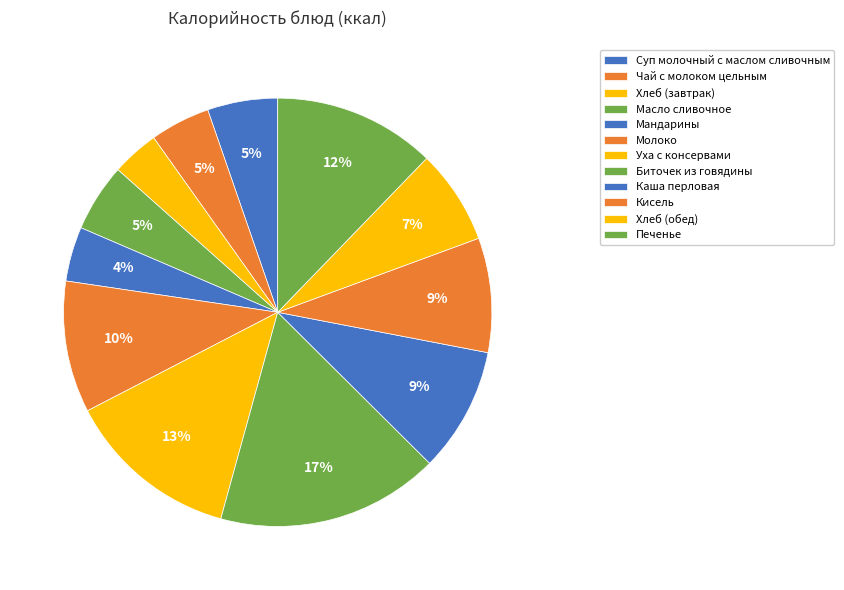

To the nearest percent, what portion does Масло сливочное represent?

5%